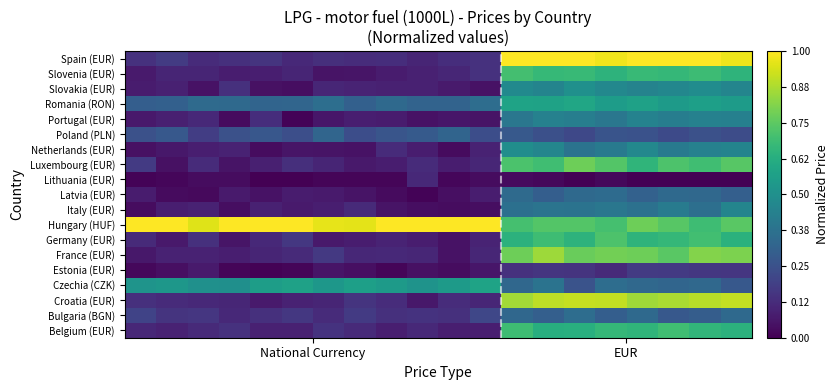

At which category does the chart reach its minimum across all series?

4